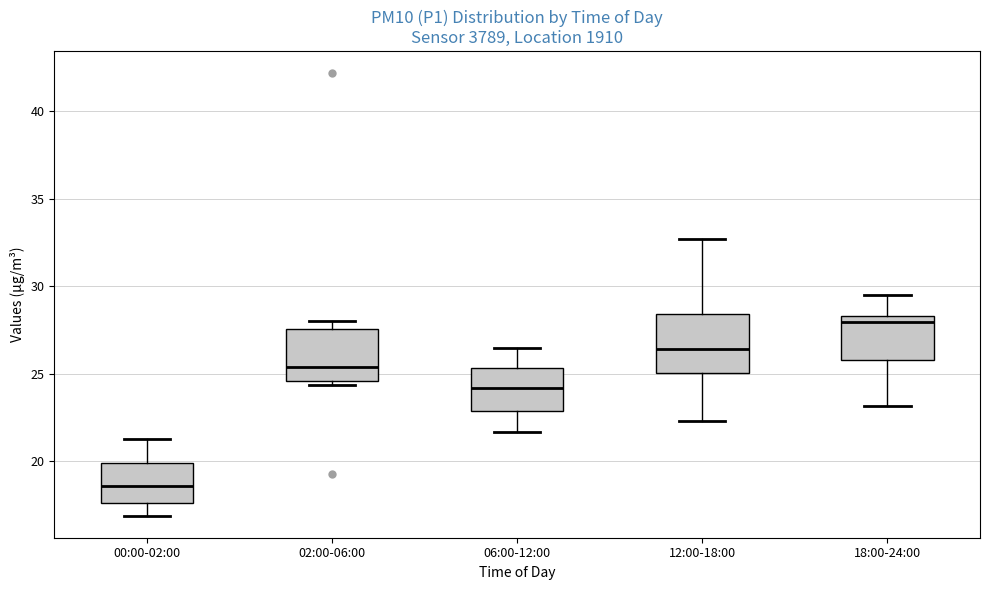

Reading left to right, read every box against the y-axis: the position of its median line, the range the box covers, and the ends of its whiskers. The values are not printed on the chart, so give them approximately, as read against the axis.

00:00-02:00: median 18.5, box 17.5 to 20.0, whiskers 17.0 to 21.5
02:00-06:00: median 25.5, box 24.5 to 27.5, whiskers 24.5 (just below the box's lower edge) to 28.0
06:00-12:00: median 24.0, box 23.0 to 25.5, whiskers 21.5 to 26.5
12:00-18:00: median 26.5, box 25.0 to 28.5, whiskers 22.5 to 32.5
18:00-24:00: median 28.0, box 26.0 to 28.5, whiskers 23.0 to 29.5